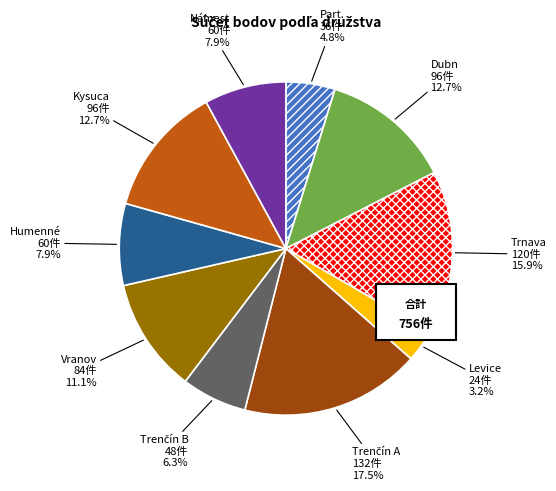

Do Part. and Vranov together represent more than half of the pie?

No